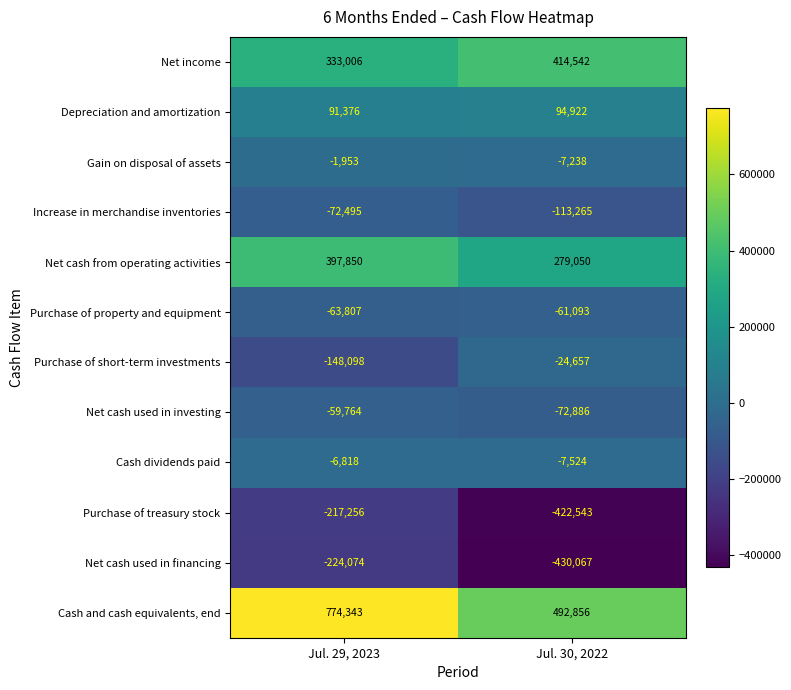

Which series changed the most between Jul. 29, 2023 and Jul. 30, 2022?

Cash and cash equivalents, end